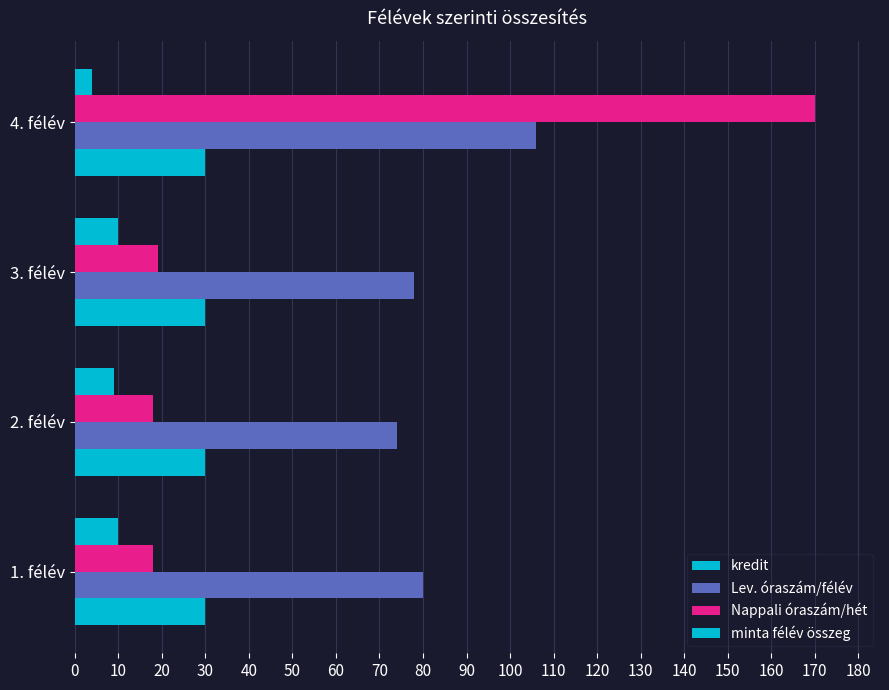

How many values in the Lev. óraszám/félév series are below 80?

2